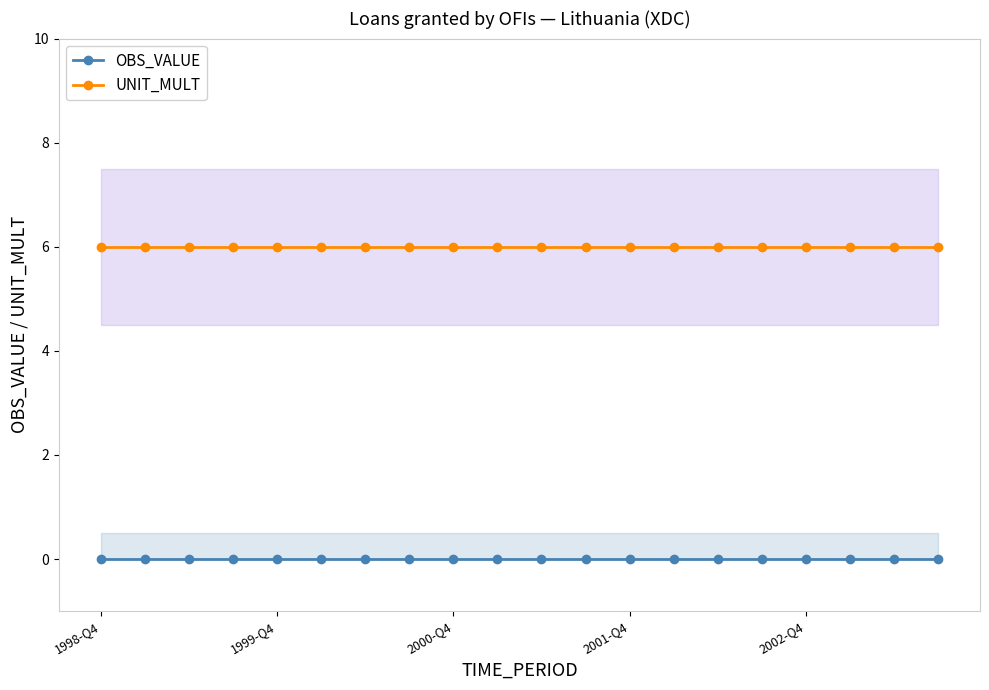

Is it true that UNIT_MULT equals 6 at 6?

True